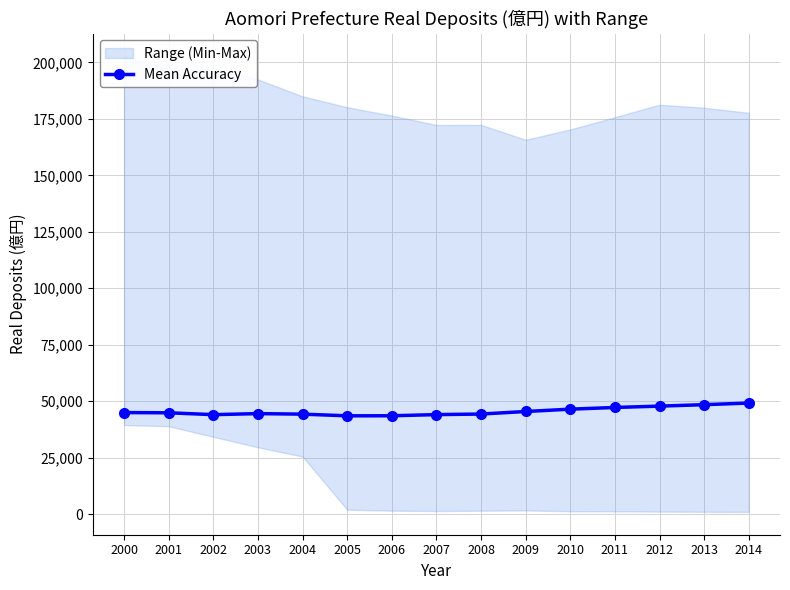

What is the ratio of the value at 2000 to the value at 2004?

1.0